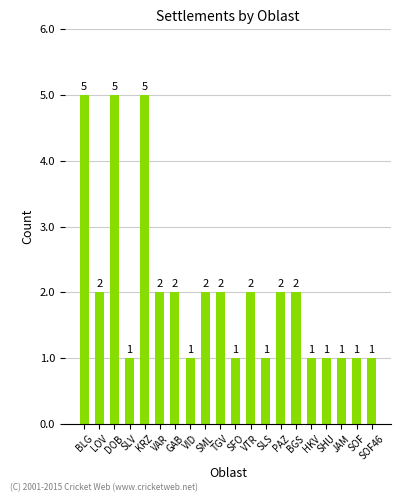

Reading left to right, what are all the values shown in this chart?

5	2	5	1	5	2	2	1	2	2	1	2	1	2	2	1	1	1	1	1